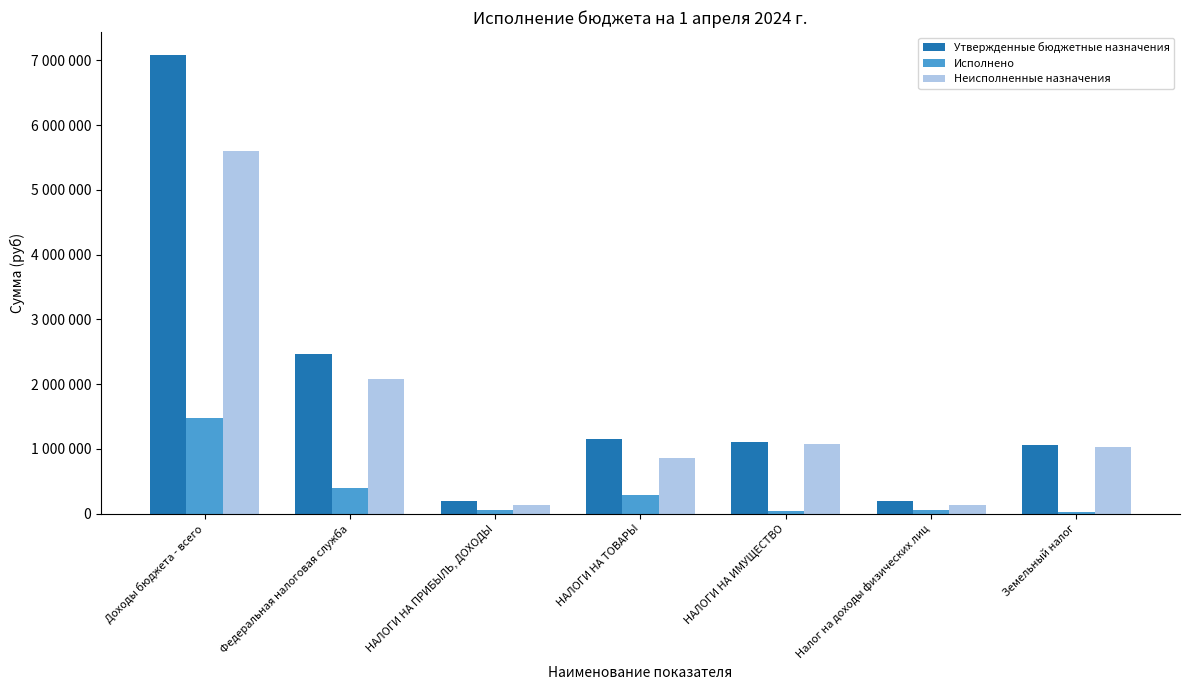

Are the bars grouped side by side (vs. stacked)?

Yes